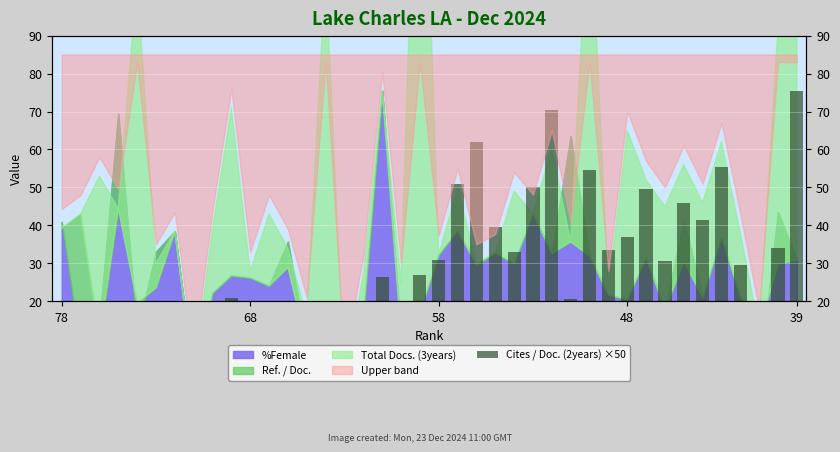

How many data points are less than 26?

20